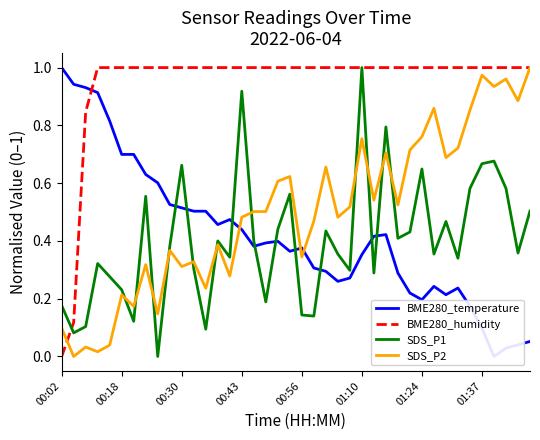

True or false: BME280_humidity has a value of 0.2 at 00:56.

False